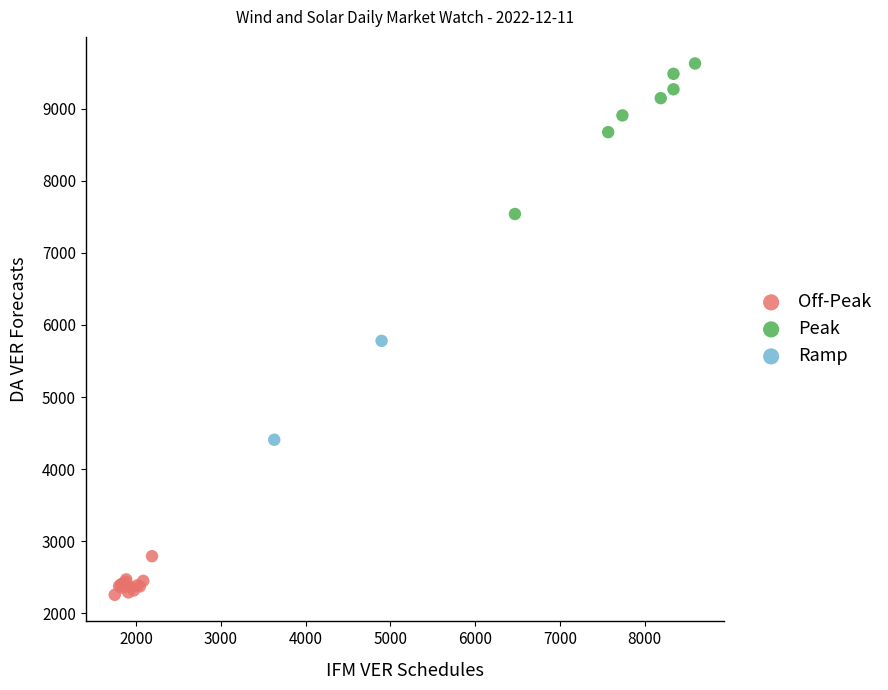

What are all the series names shown in the legend?

Off-Peak, Peak, Ramp